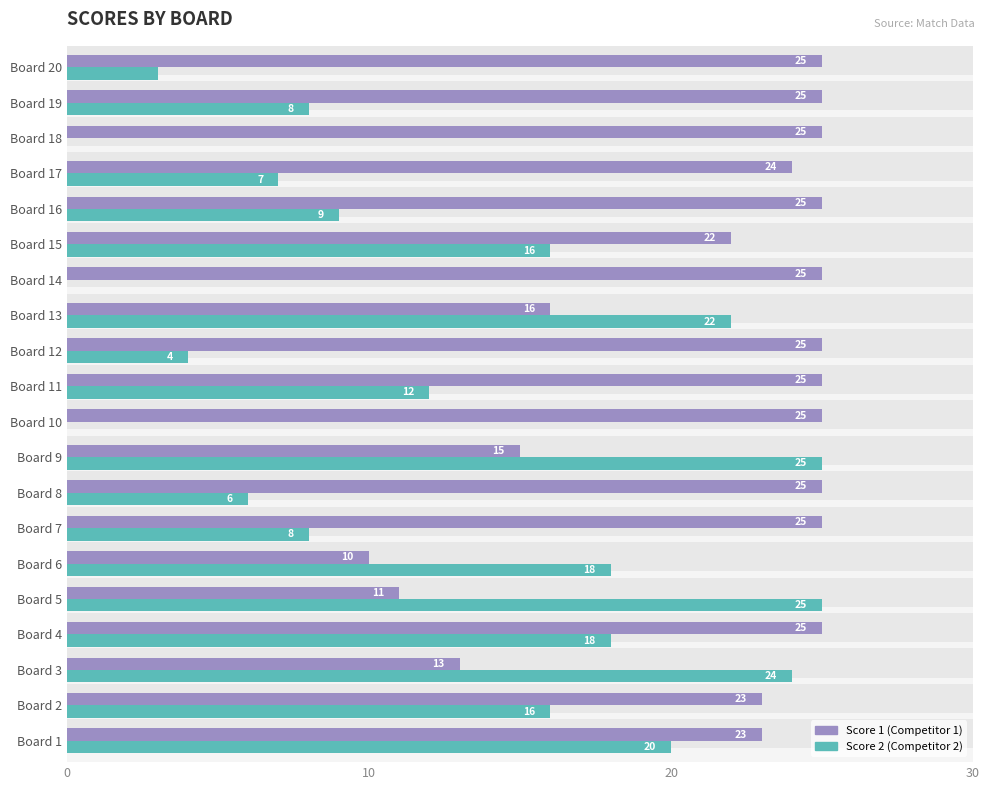

True or false: Score 1 has a value of 16 at Board 6.

False